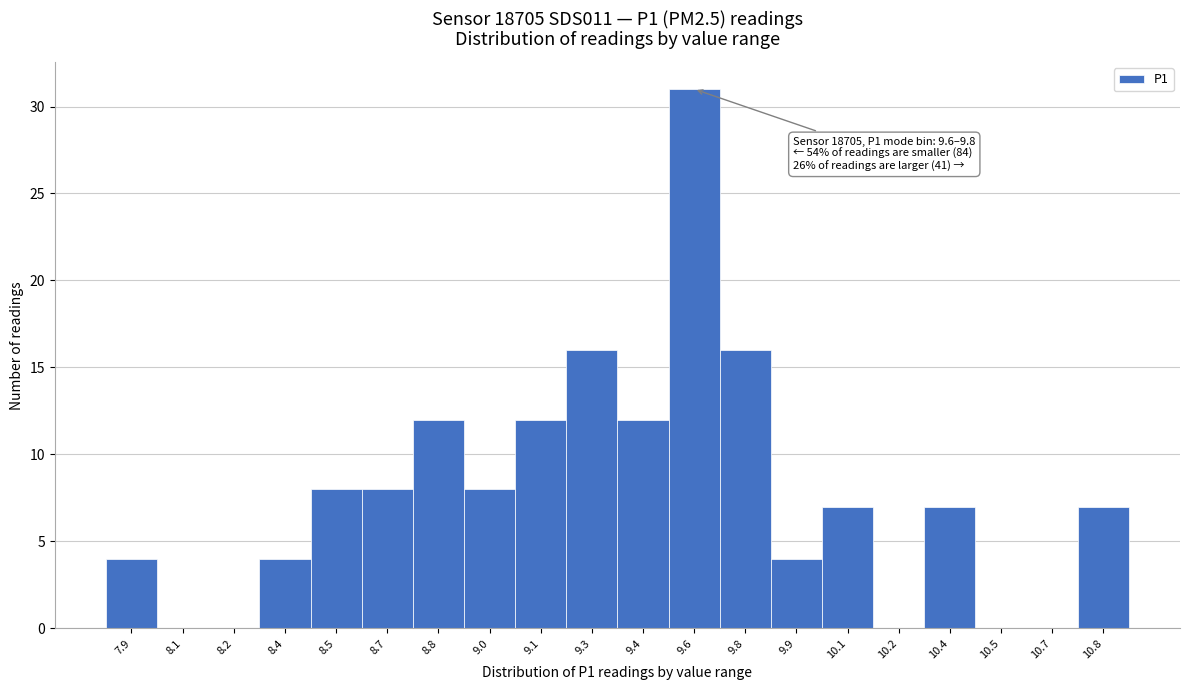

Reading left to right, list all the values displayed in this chart.

7.9=4	8.1=0	8.2=0	8.4=4	8.5=8	8.7=8	8.8=12	9.0=8	9.1=12	9.3=16	9.4=12	9.6=31	9.8=16	9.9=4	10.1=7	10.2=0	10.4=7	10.5=0	10.7=0	10.8=7